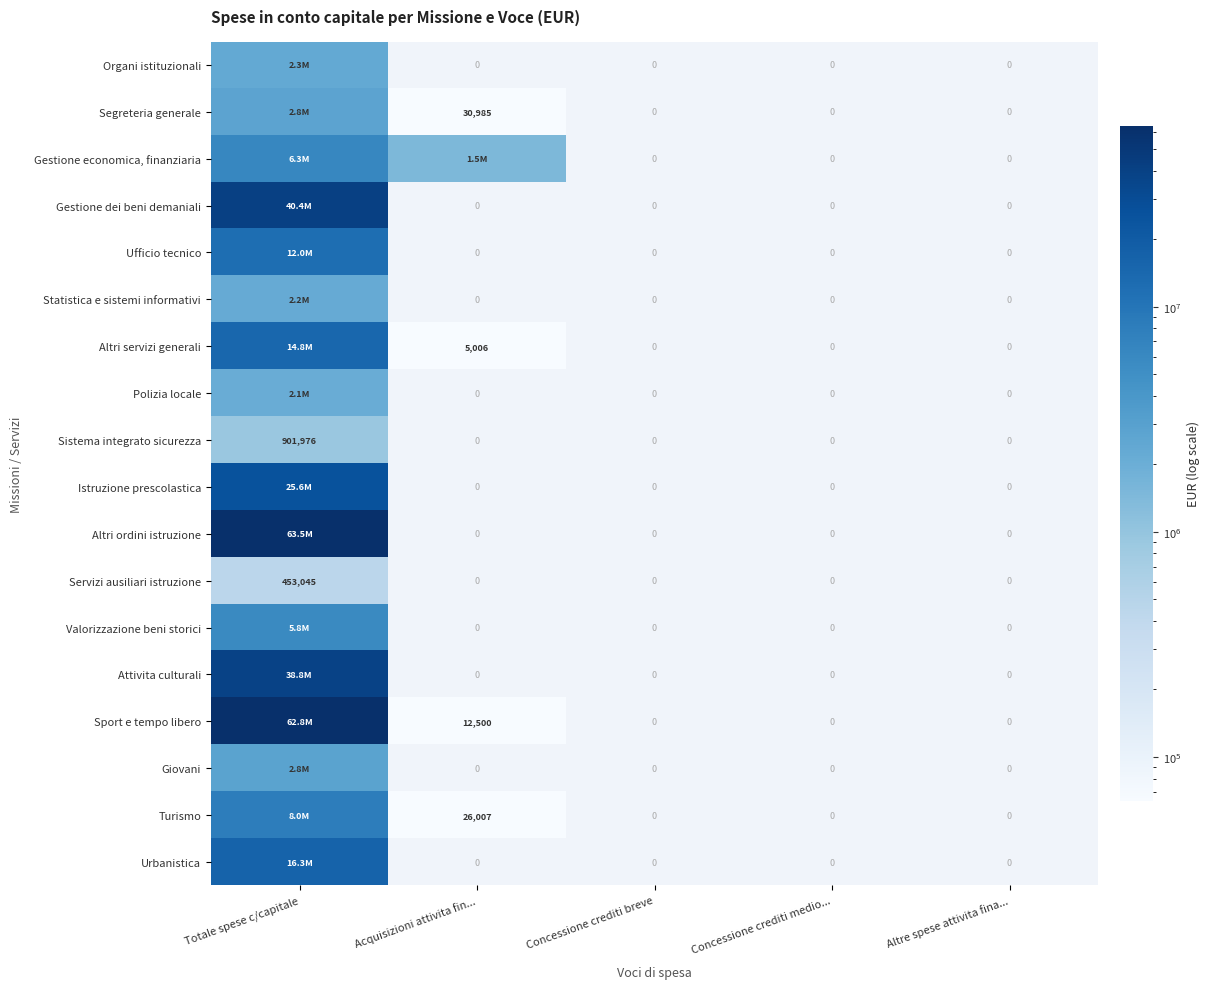

What is the average value of the Organi istituzionali series?

468658.2